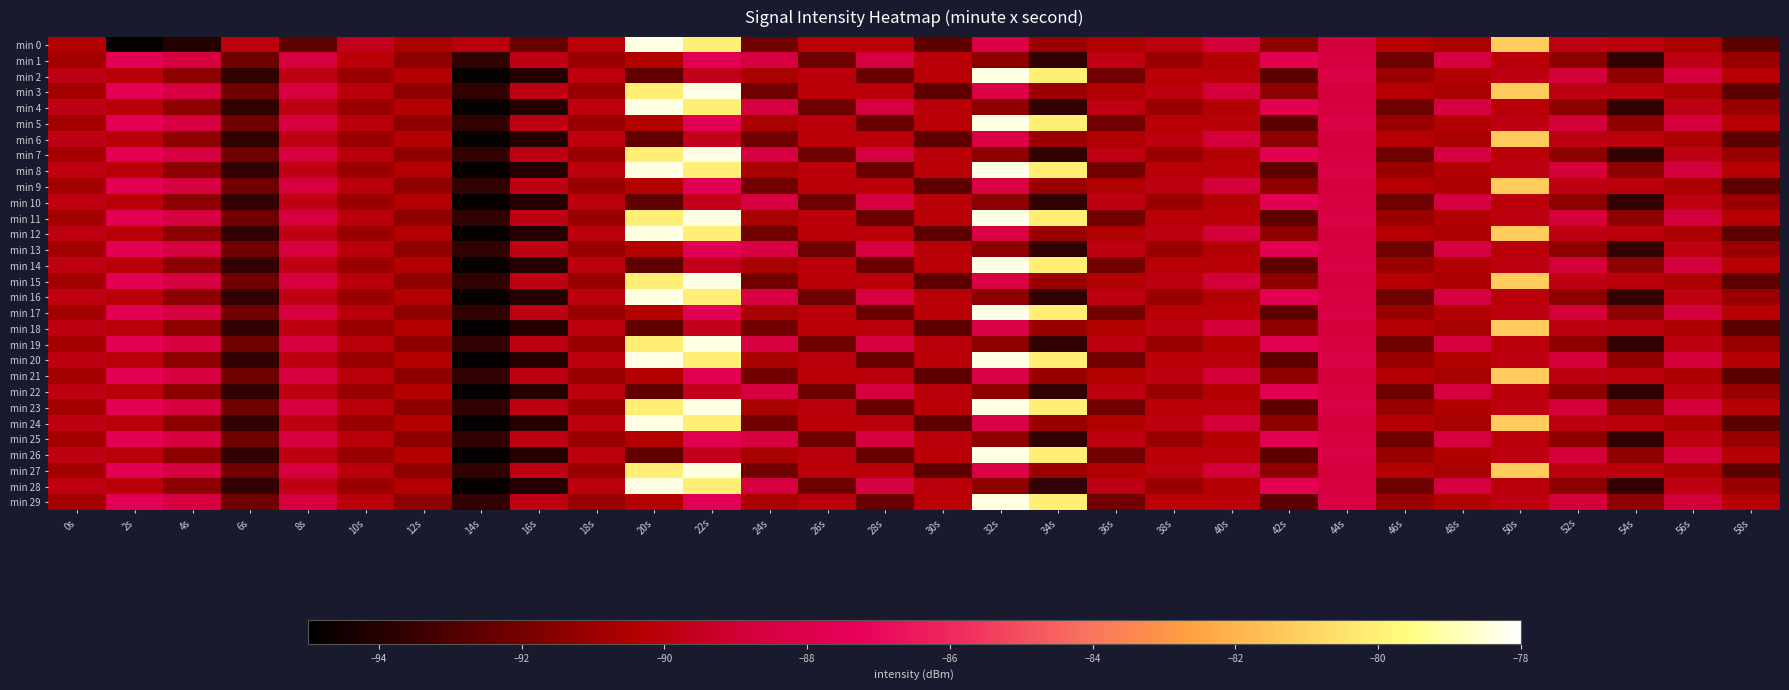

At 14s, list the series in order from smallest to largest.

min 2, min 4, min 6, min 8, min 10, min 12, min 14, min 16, min 18, min 20, min 22, min 24, min 26, min 28, min 1, min 3, min 5, min 7, min 9, min 11, min 13, min 15, min 17, min 19, min 21, min 23, min 25, min 27, min 29, min 0